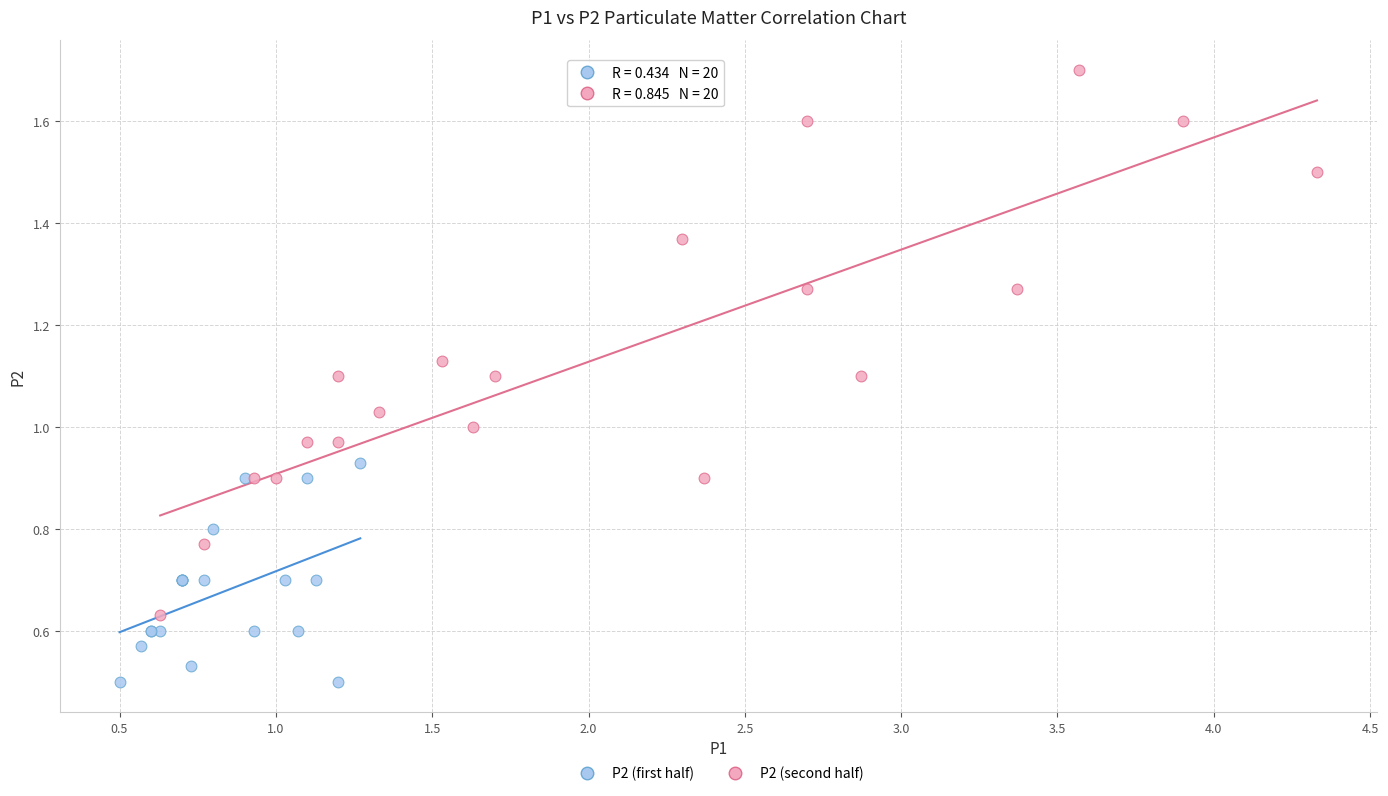

Which series reaches the maximum Y coordinate?

P2 (second half)